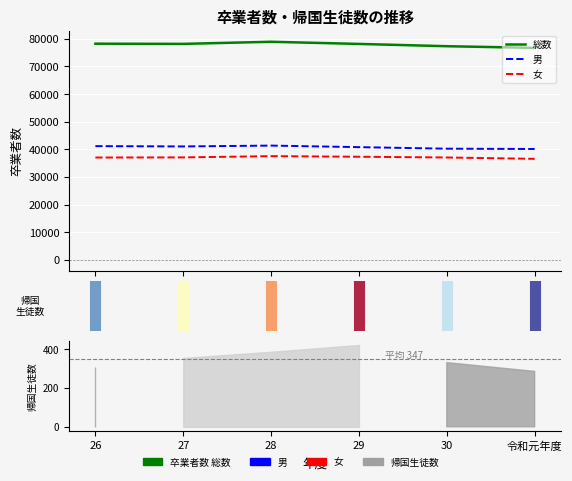

What is the sum of the 女 values at 28 and 30?

74628